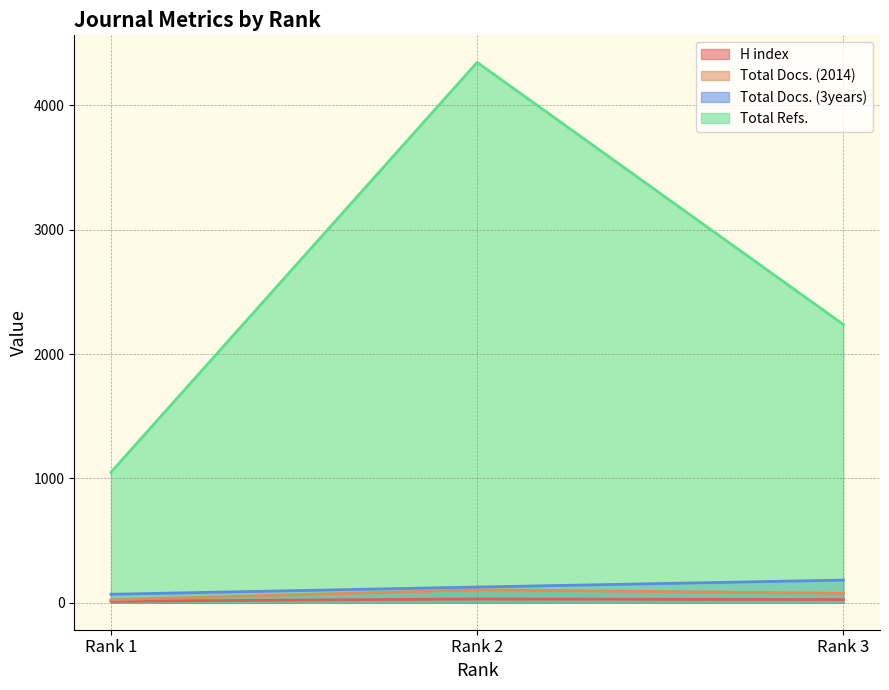

Which series changed the most between Rank 1 and Rank 2?

Total Refs.